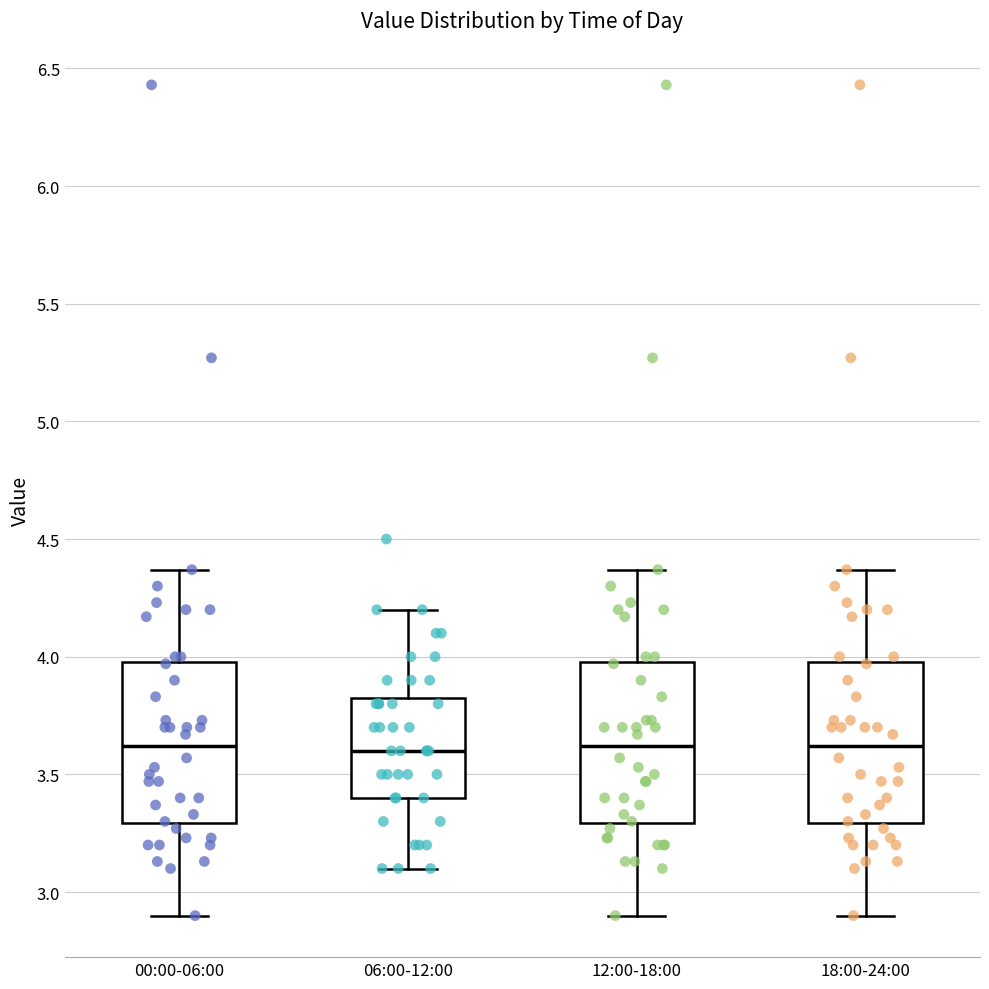

Reading left to right, transcribe this box plot: for each box, give where its median line is, the range the box spans, and where its two whiskers end, as read against the y-axis. The values are not printed on the chart, so give them approximately, as read against the axis.

00:00-06:00: median 3.60, box 3.30 to 4.00, whiskers 2.90 to 4.35
06:00-12:00: median 3.60, box 3.40 to 3.85, whiskers 3.10 to 4.20
12:00-18:00: median 3.60, box 3.30 to 4.00, whiskers 2.90 to 4.35
18:00-24:00: median 3.60, box 3.30 to 4.00, whiskers 2.90 to 4.35